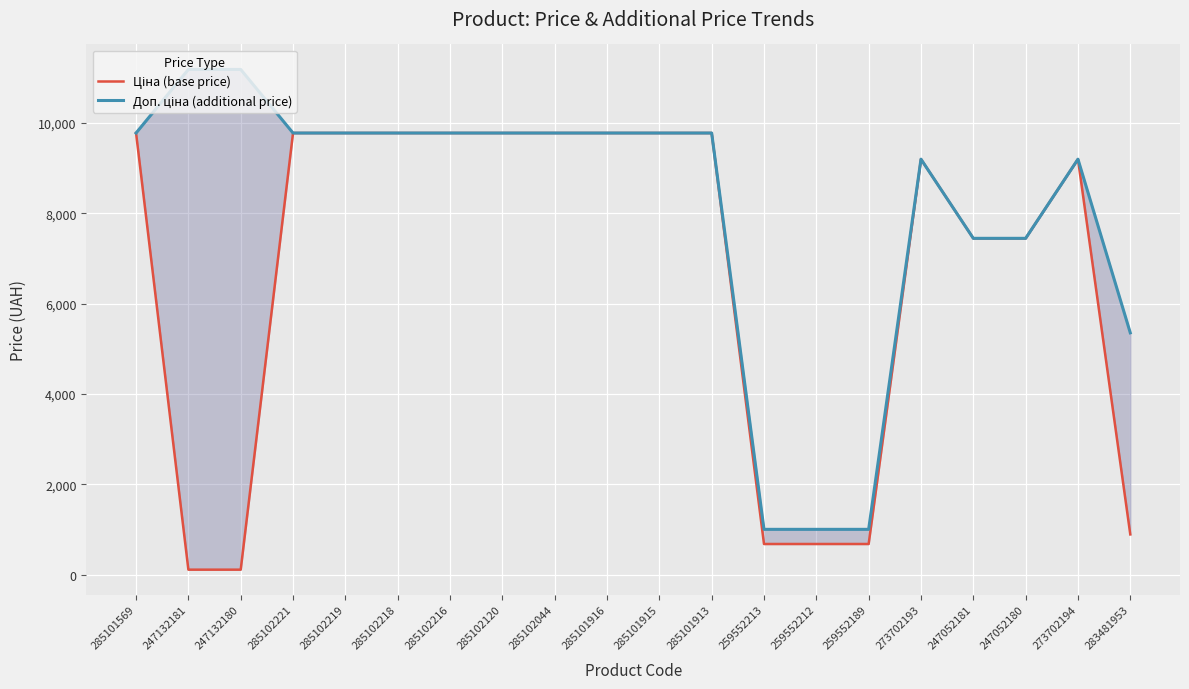

What is the smallest value displayed?

111.8